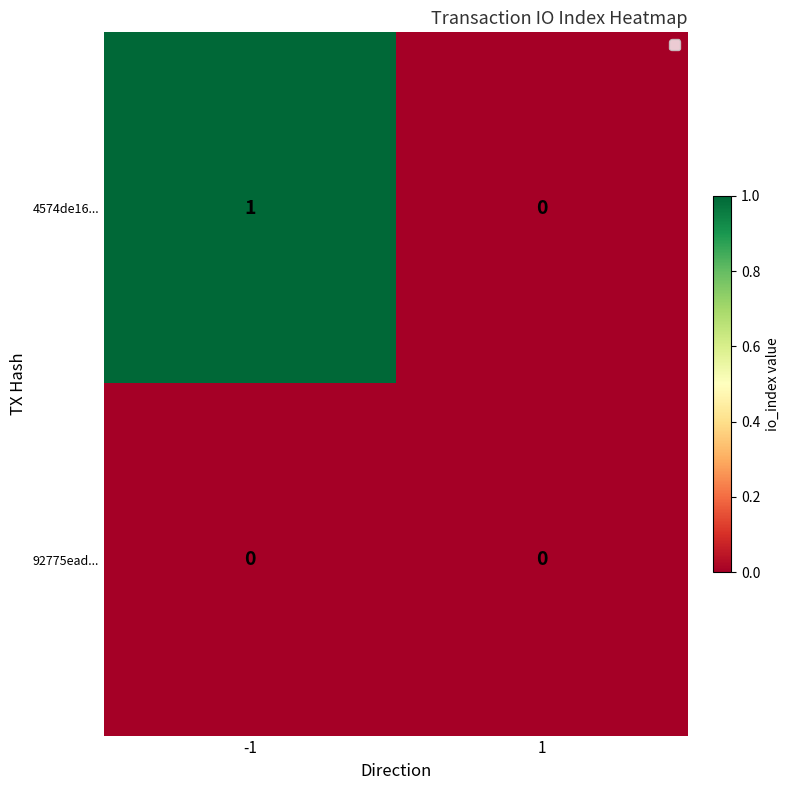

Which category has the highest value across all series?

-1